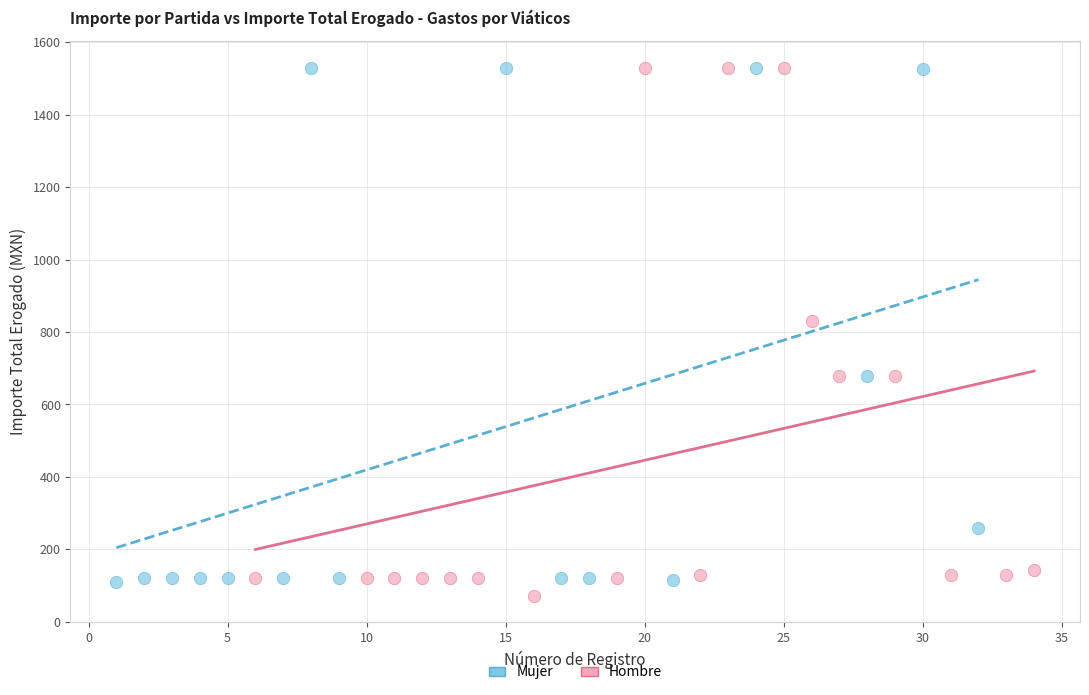

What are all the series names shown in the legend?

Mujer, Hombre